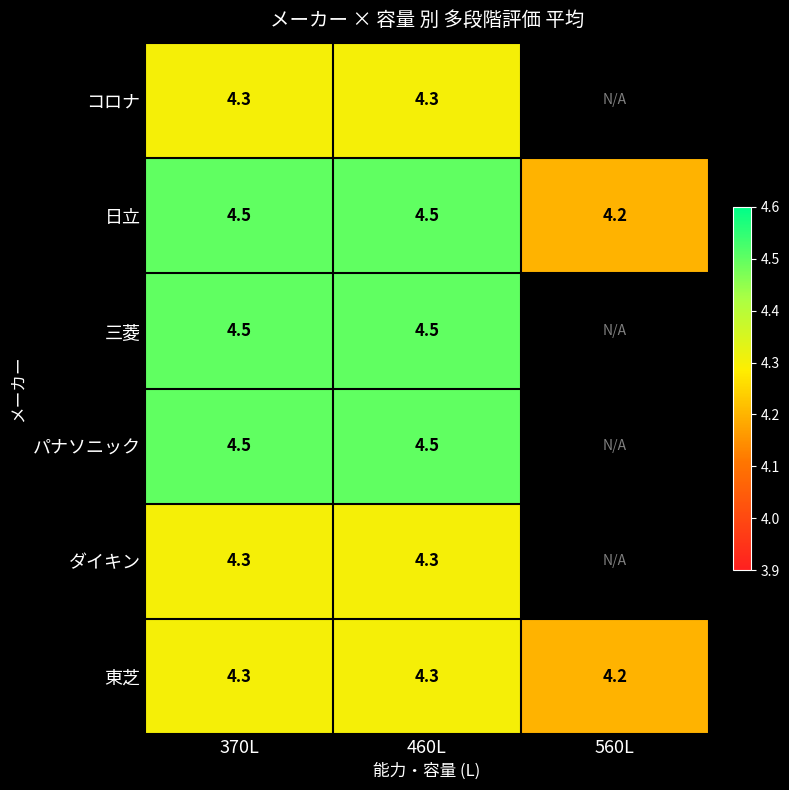

What is the sum of the 日立 values at 560L and 370L?

8.7